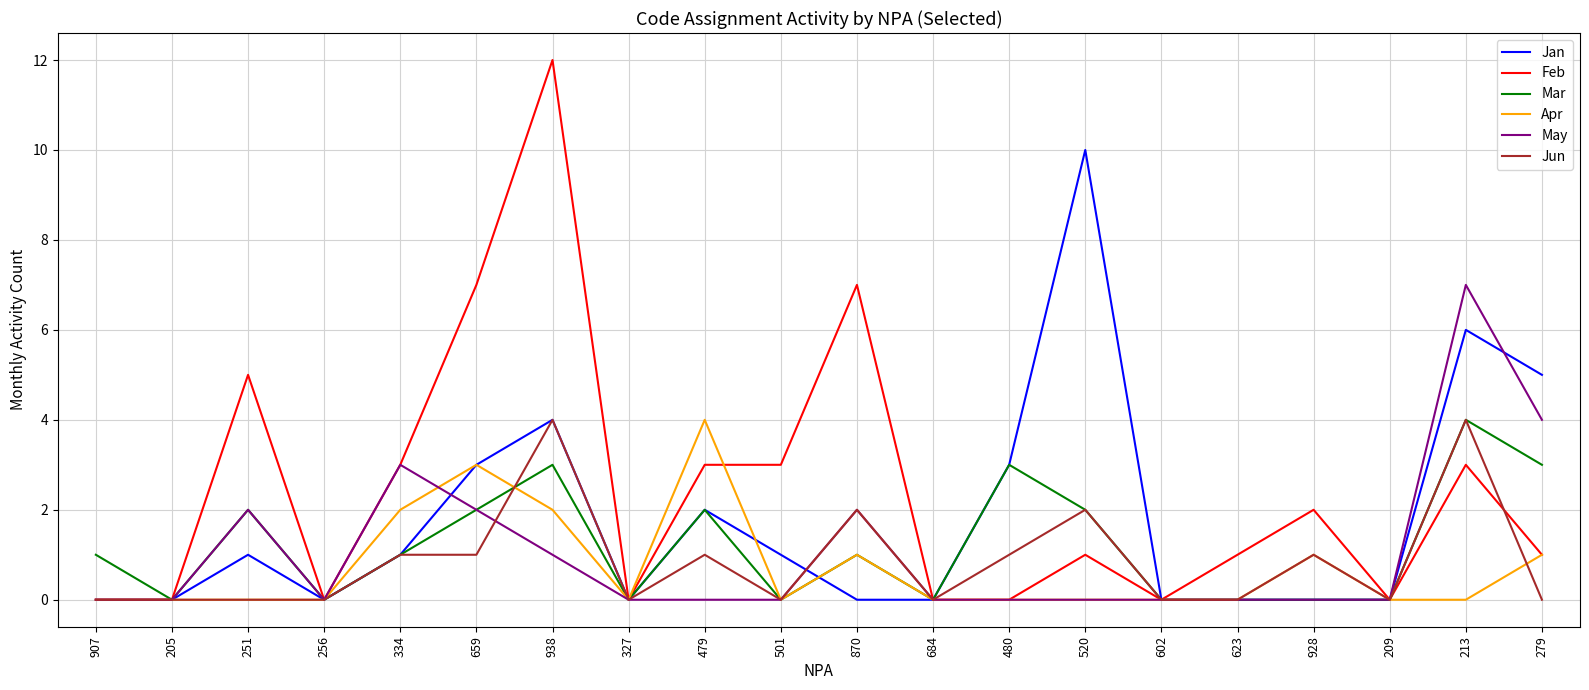

At which label does Feb reach its peak?

938